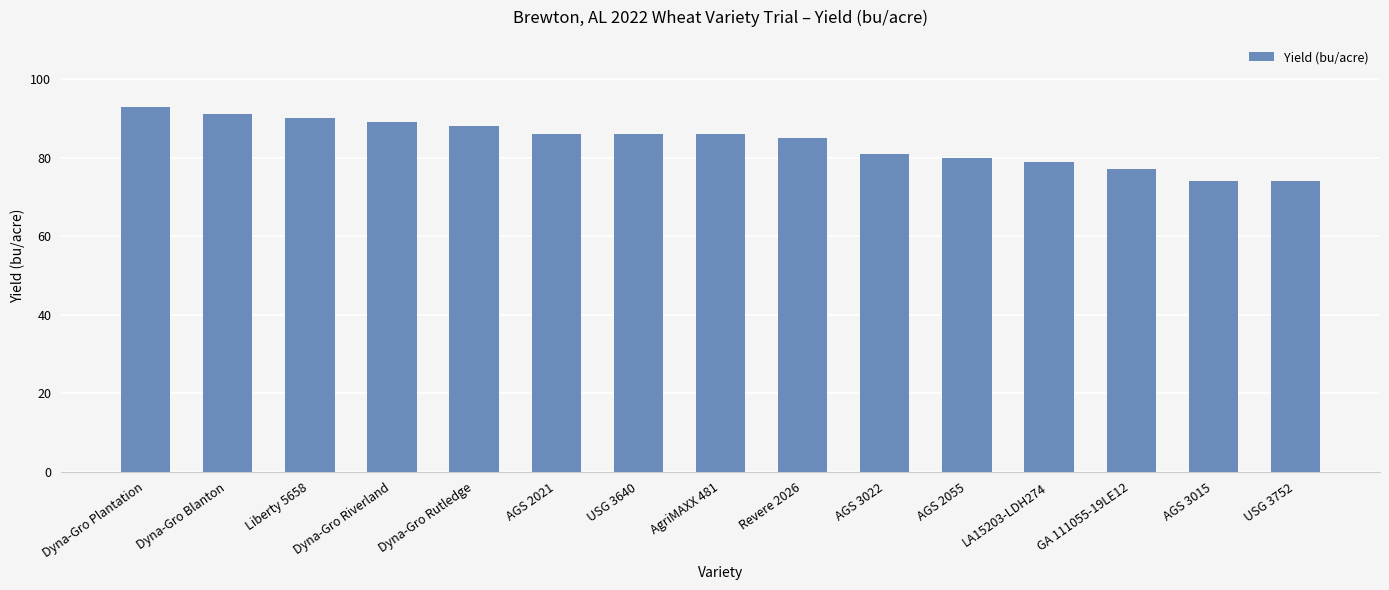

What is the label of the 3rd bar from the left?

Liberty 5658